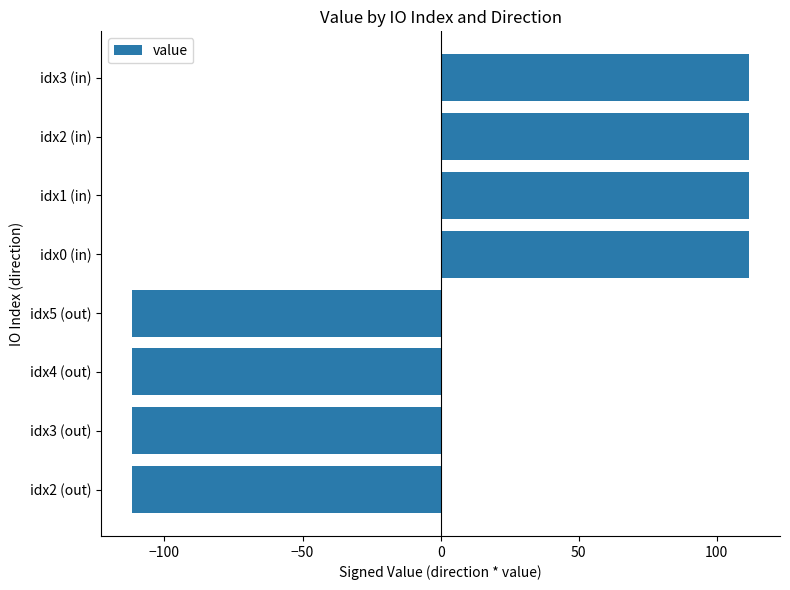

How many negative values are there?

4